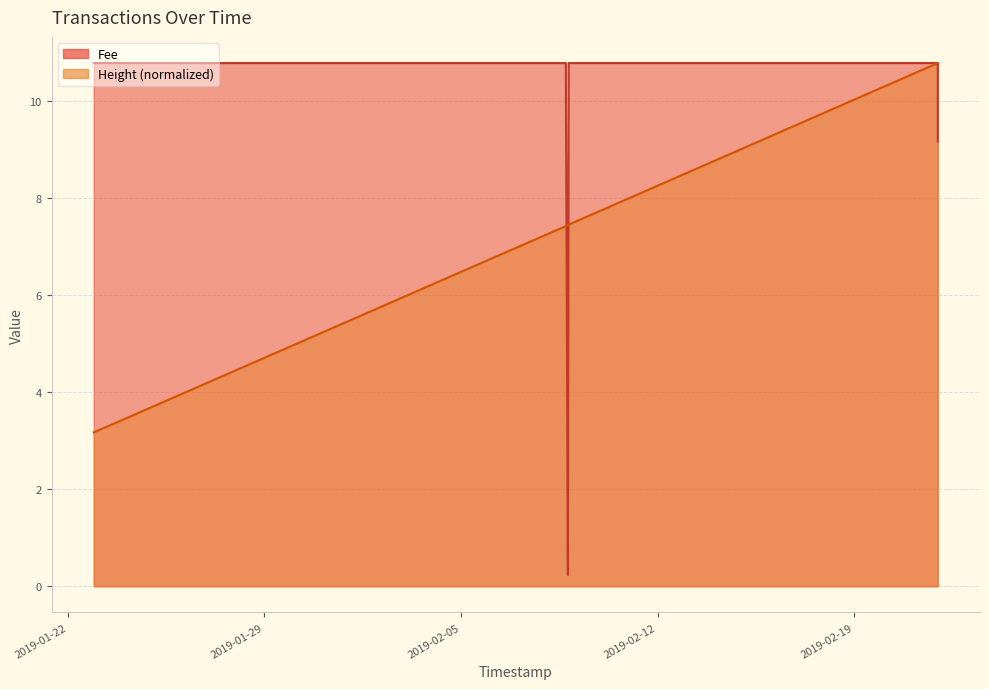

Rank the series by their average value, from lowest to highest.

Height, Fee